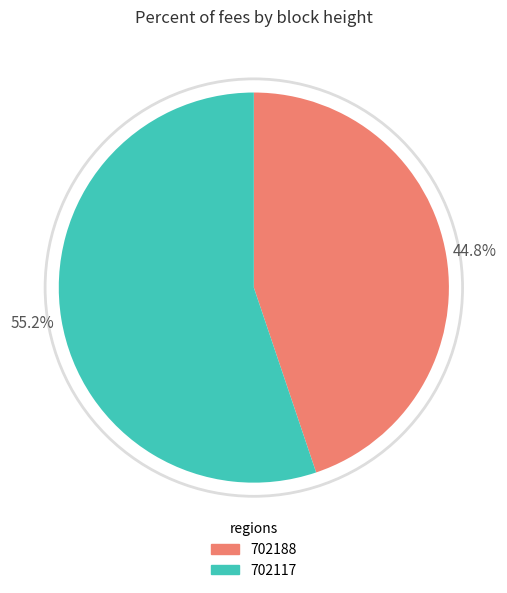

Count the number of slices in the pie.

2